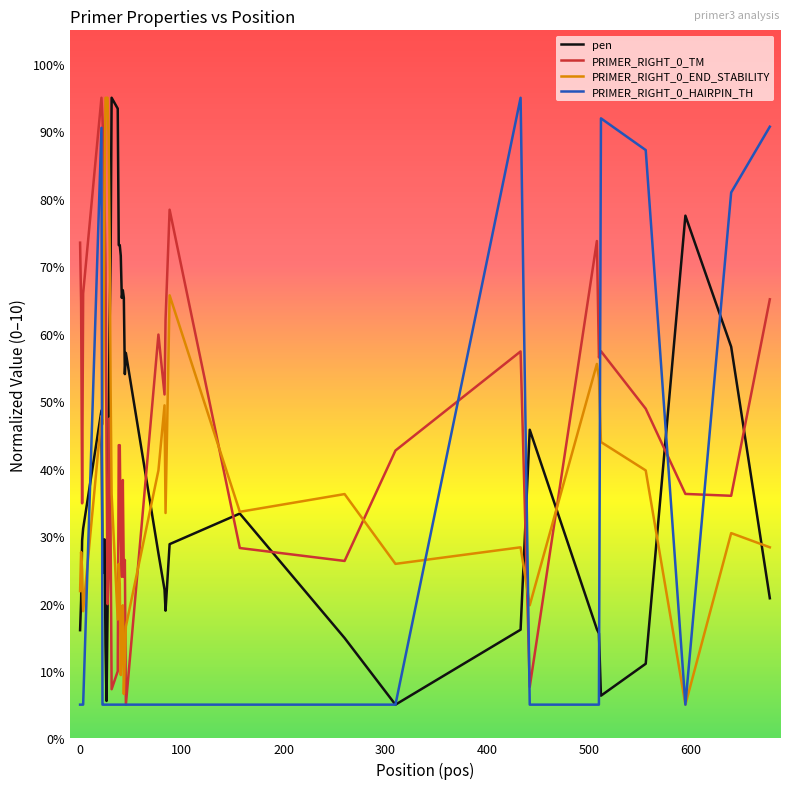

Rank the series by their maximum value, from lowest to highest.

pen, PRIMER_RIGHT_0_TM, PRIMER_RIGHT_0_END_STABILITY, PRIMER_RIGHT_0_HAIRPIN_TH